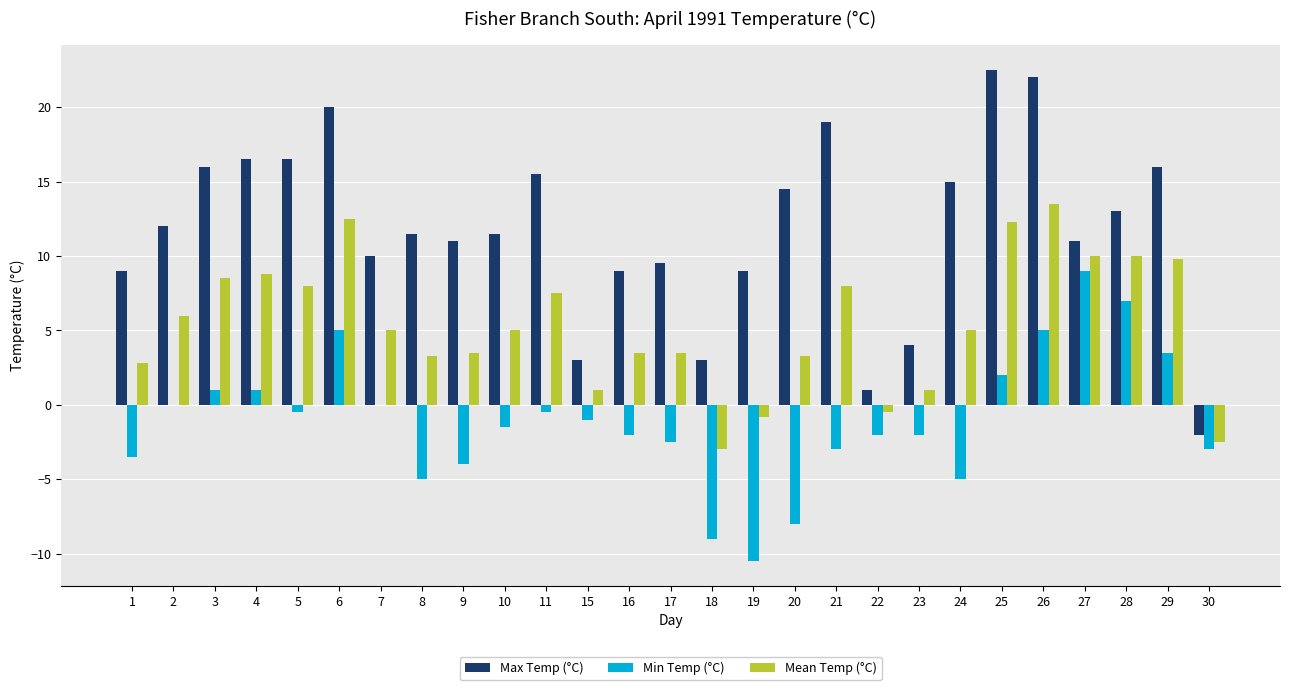

What is the total value across all series at 9?

10.5